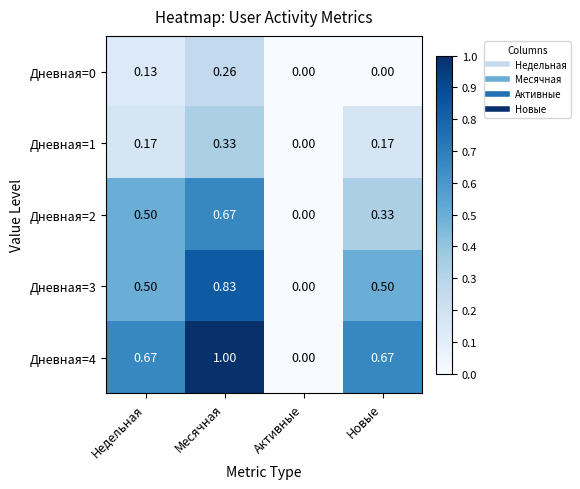

How many values in Дневная=0 are above zero?

2